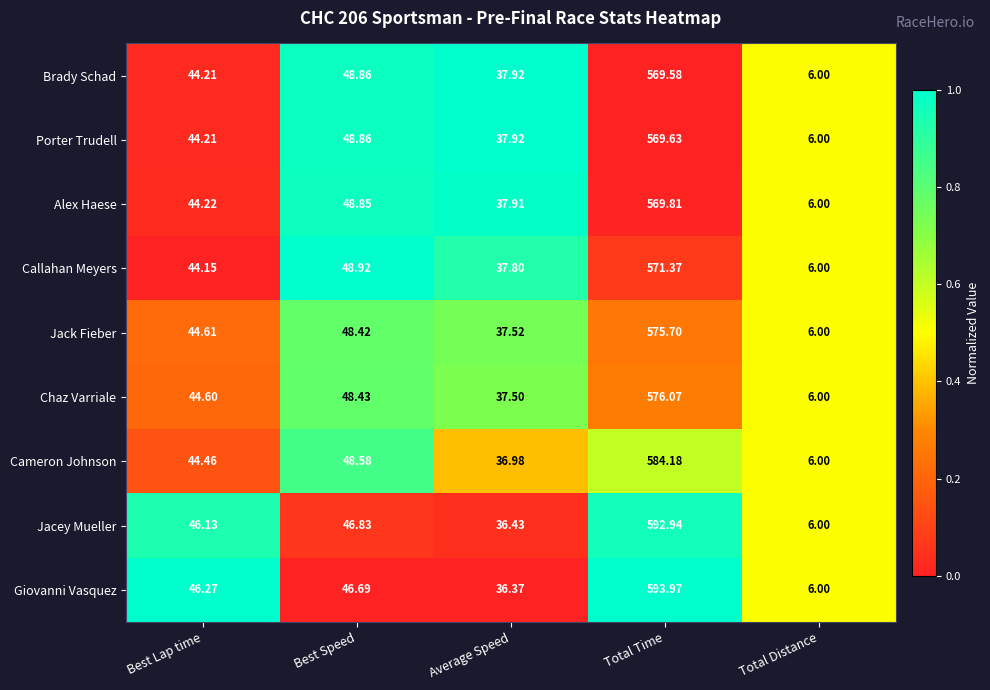

At which label does Callahan Meyers first exceed 44?

Best Lap time